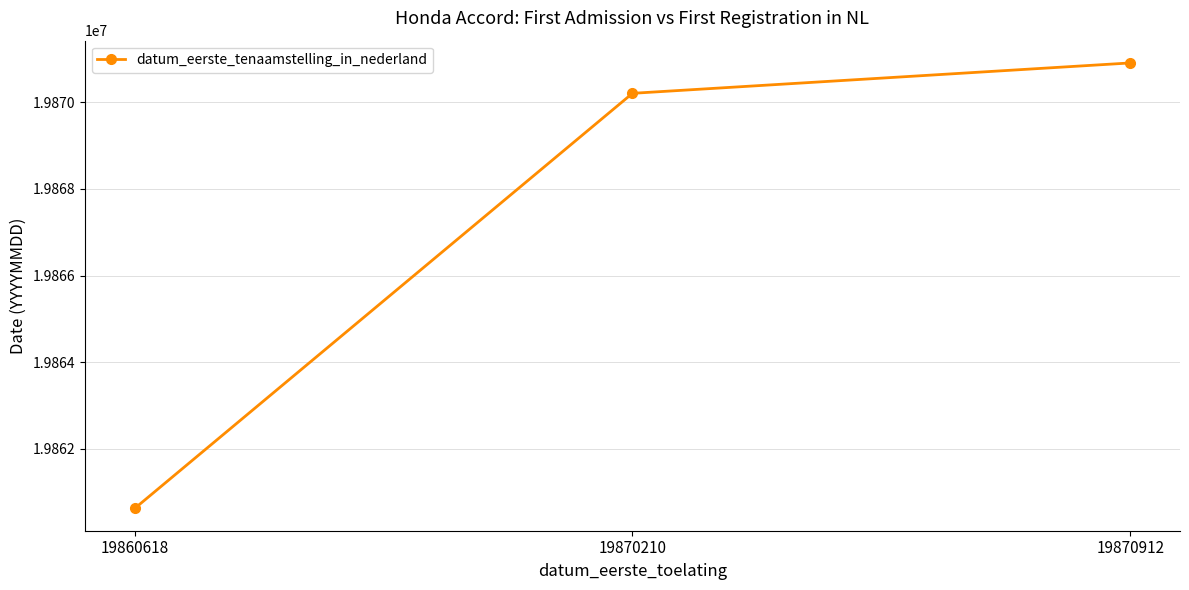

At which category does the chart reach its minimum across all series?

19860618